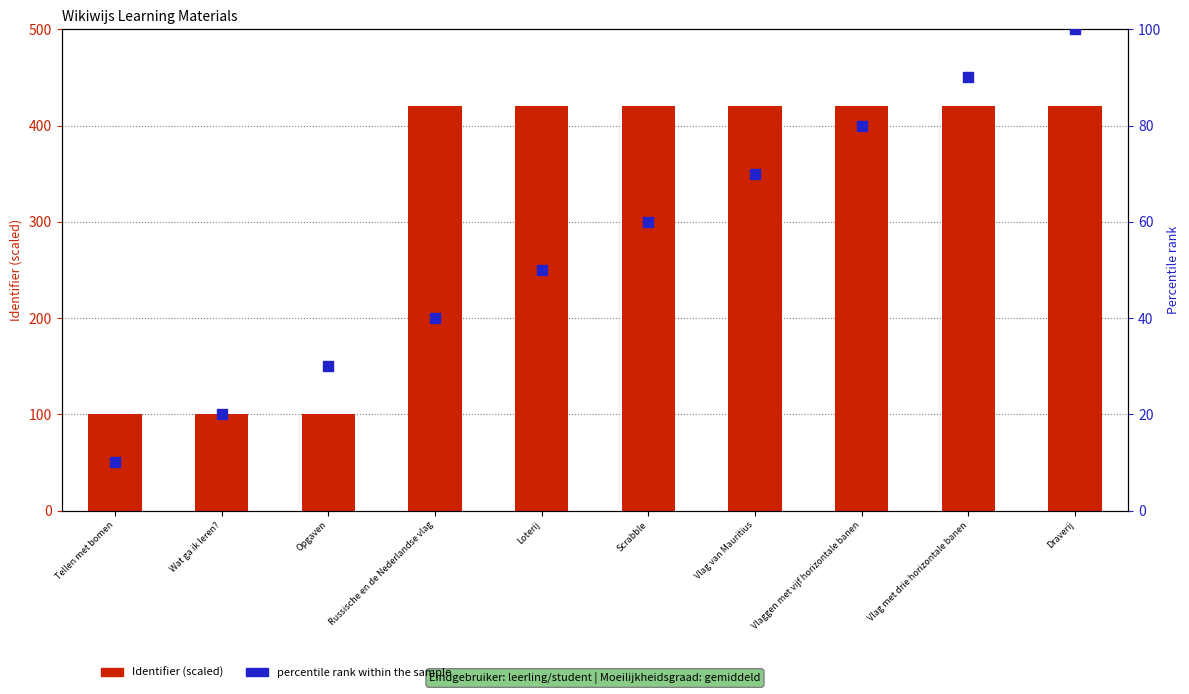

Is the value of Identifier (scaled) at Scrabble greater than the value of percentile rank within the sample at Opgaven?

Yes